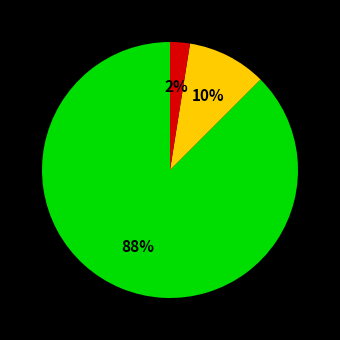

How many segments does this pie chart have?

3